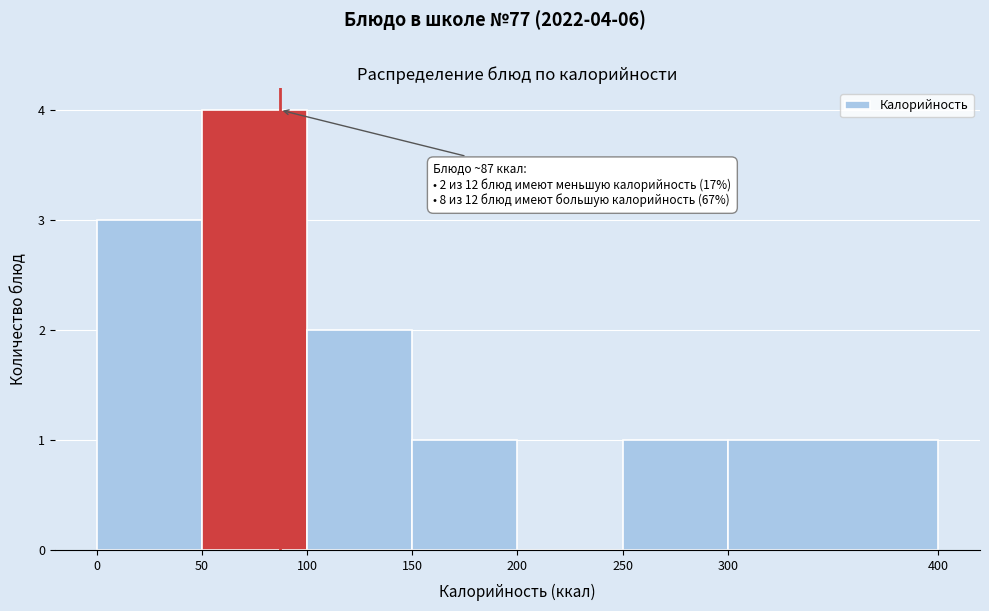

Over which range of the x-axis is the bar tallest?

50 to 100